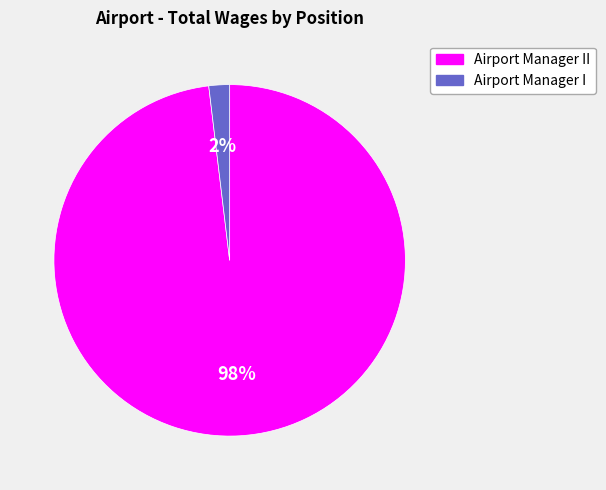

To the nearest percent, what is the difference between the largest and smallest slice percentages?

96%